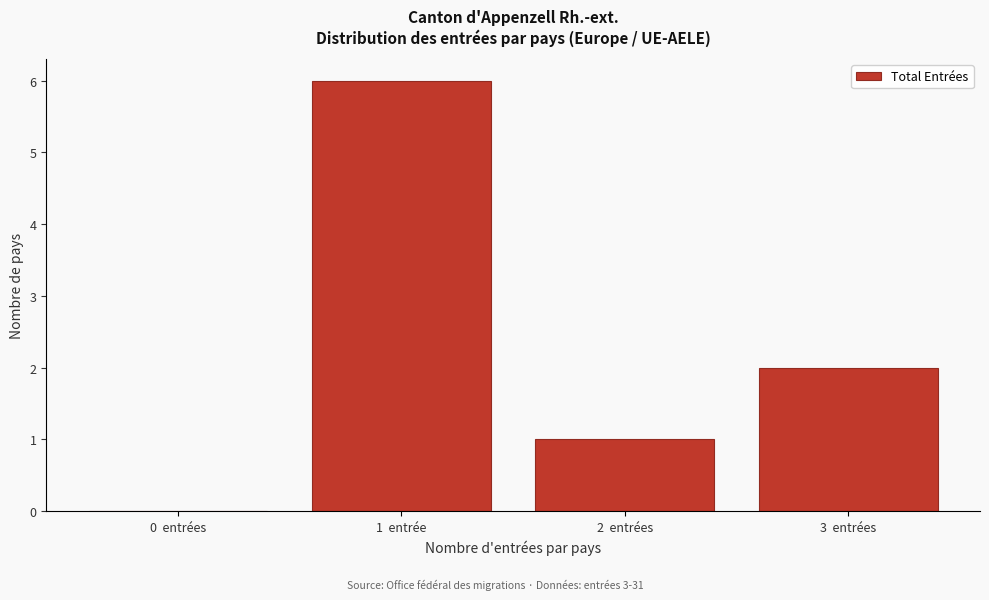

Reading left to right, what are all the values shown in this chart?

0  entrées=0	1  entrée=6	2  entrées=1	3  entrées=2